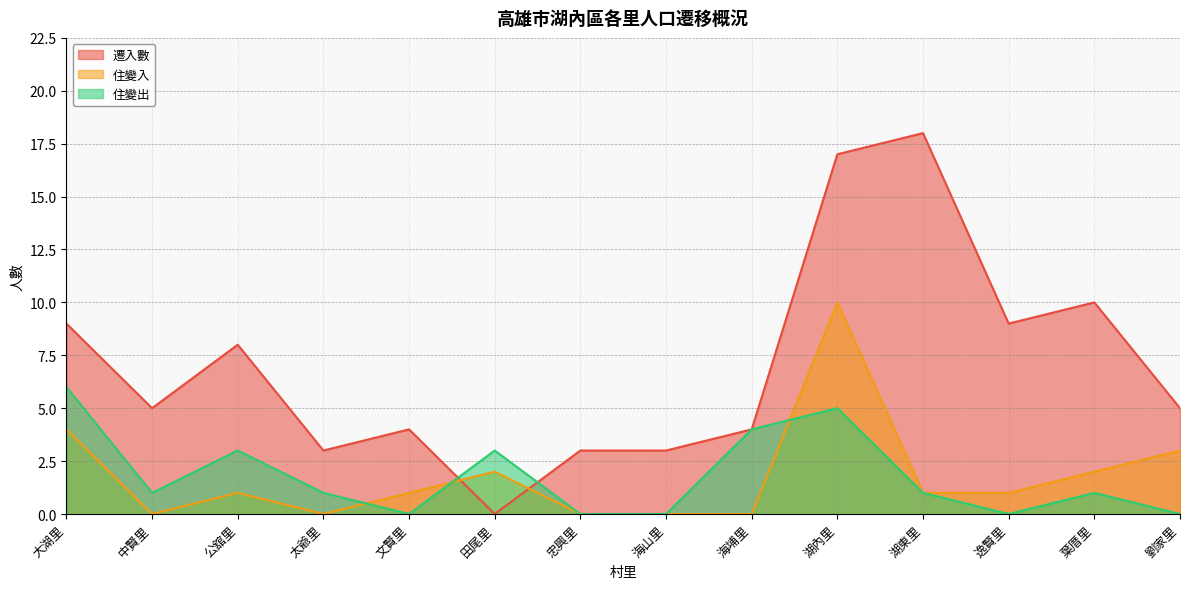

How many lines are shown in the chart?

3